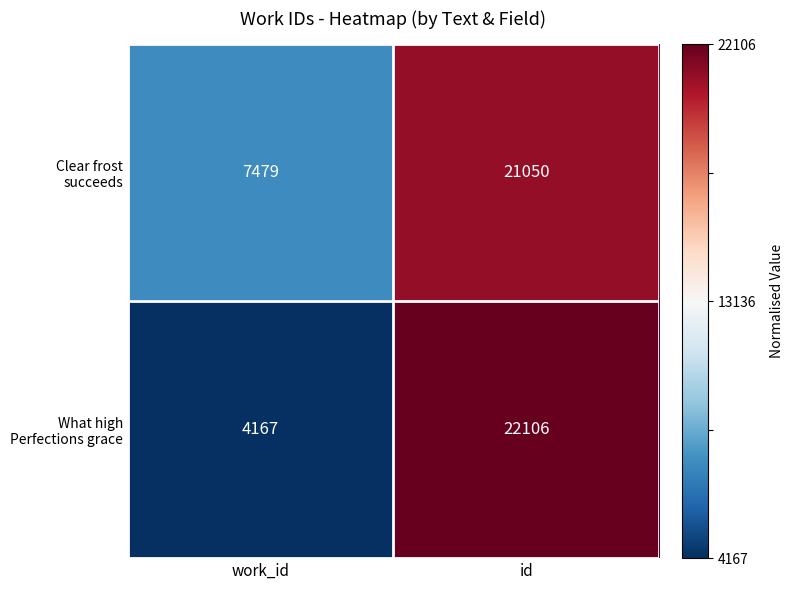

What is the total value across all series at id?

43156